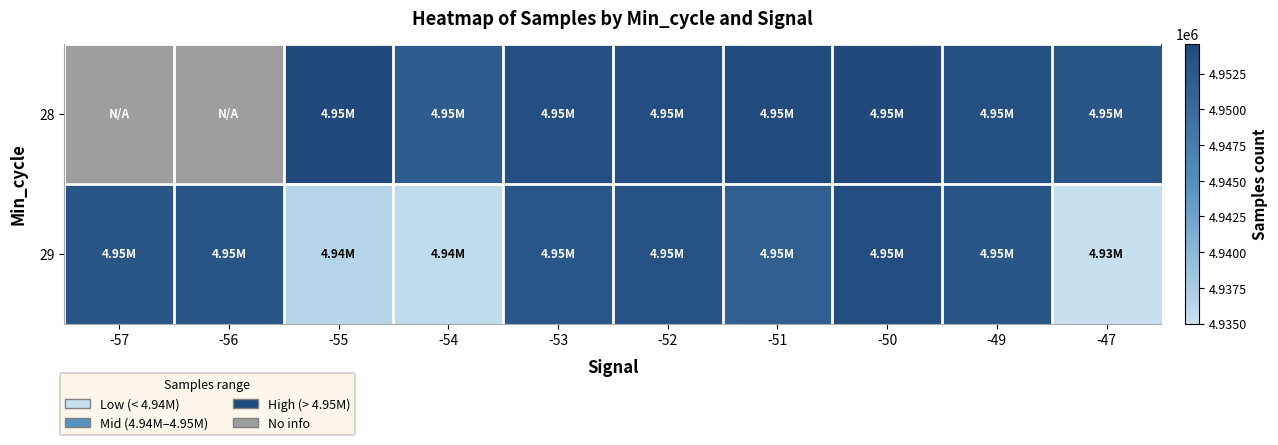

Which series has the largest total across all categories?

29